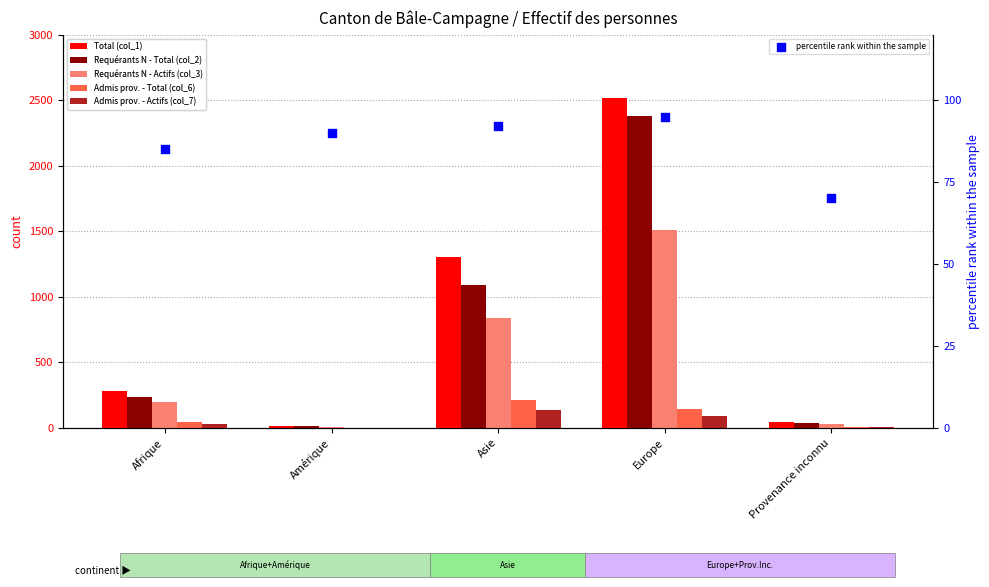

Which series has the widest spread of Y values?

Total (col_1)